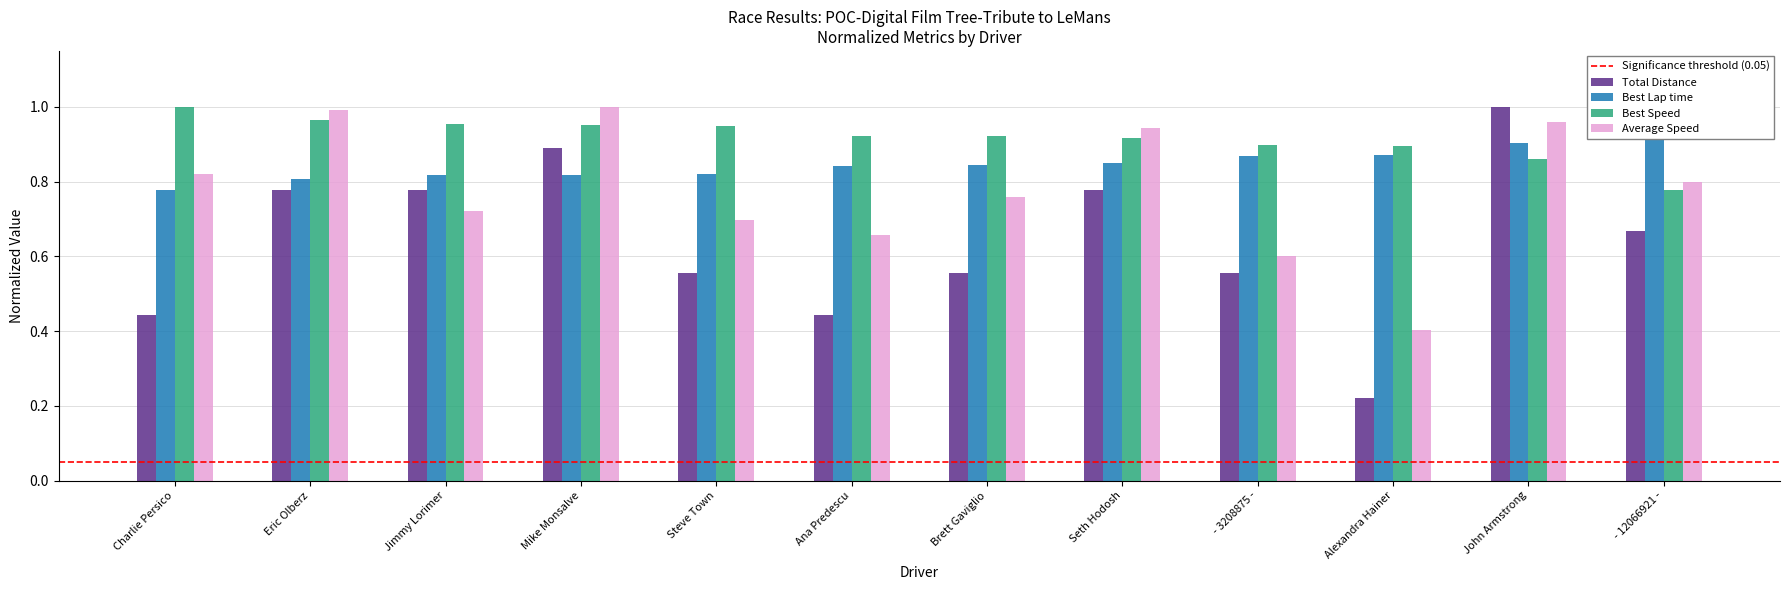

What is the label of the 11th bar from the right?

Eric Olberz